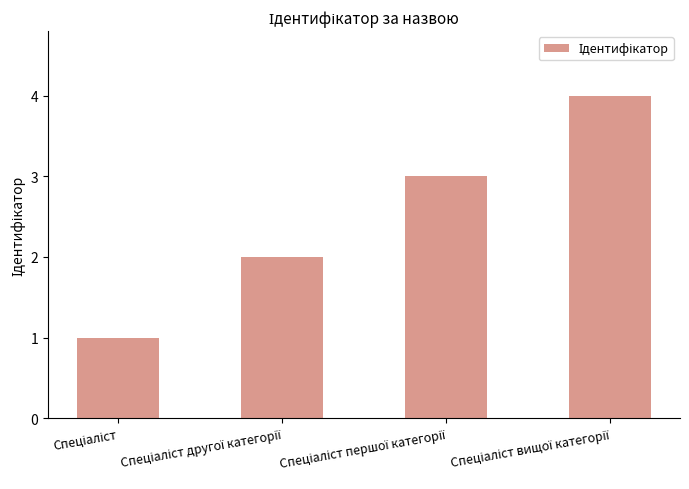

What is the difference between the maximum and minimum values?

3